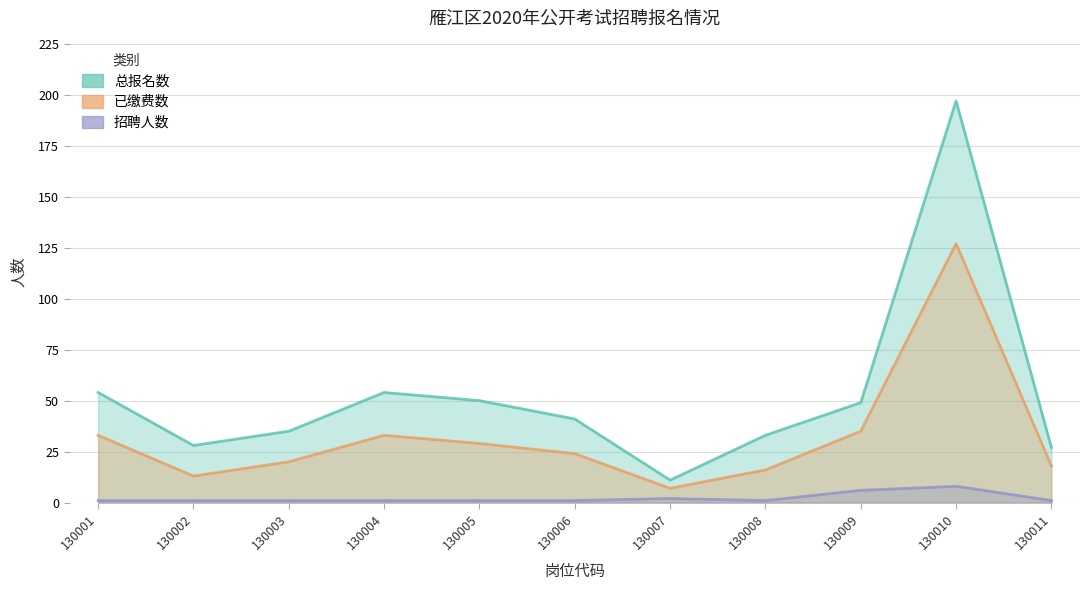

Rank the categories by 总报名数 value from highest to lowest.

130010, 130001, 130004, 130005, 130009, 130006, 130003, 130008, 130002, 130011, 130007